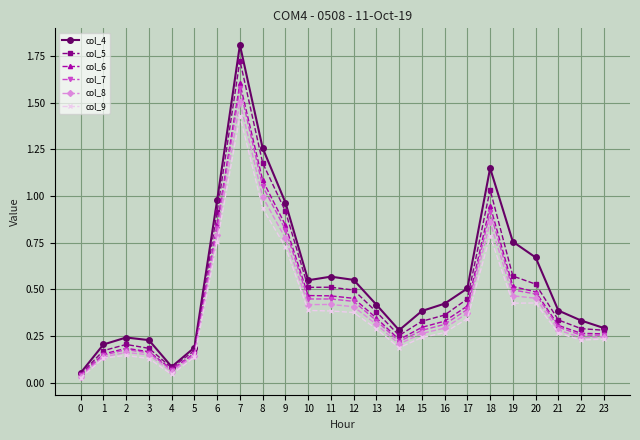

What is the total value across all series at 20?

3.0